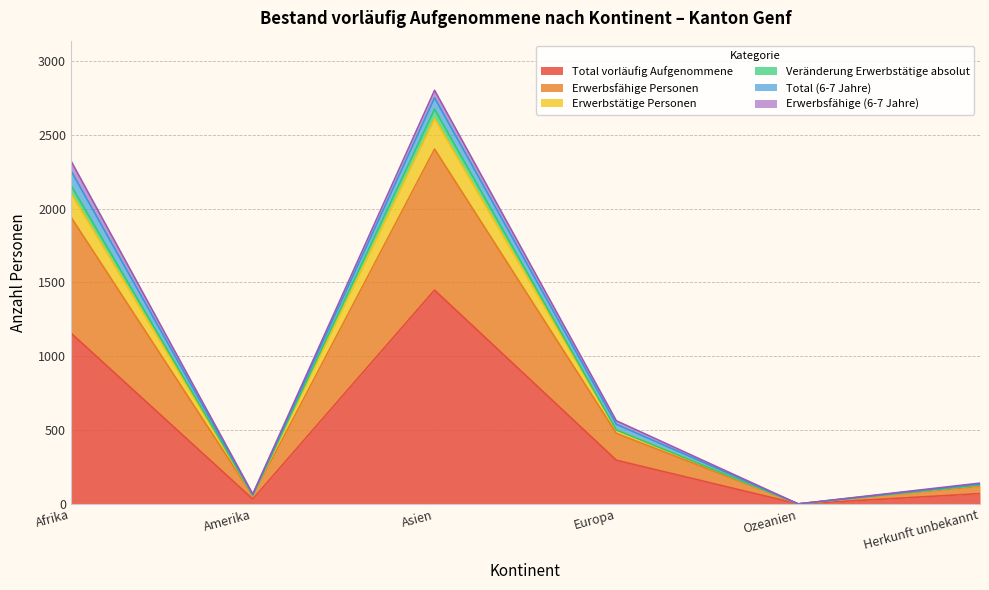

The value of Total vorläufig Aufgenommene at Ozeanien is 0. True or false?

True